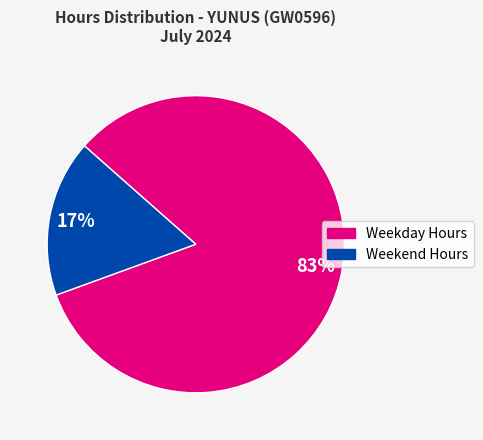

To the nearest percent, what is the average slice percentage?

50%